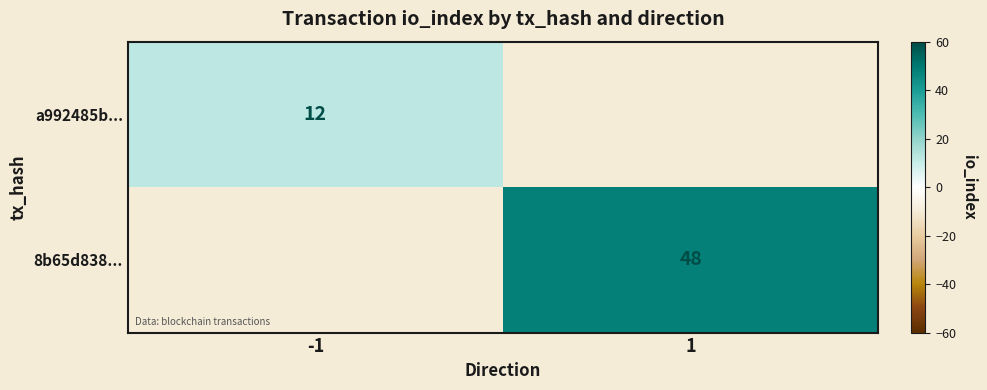

The 8b65d838... series shows 48 at 1. True or false?

True